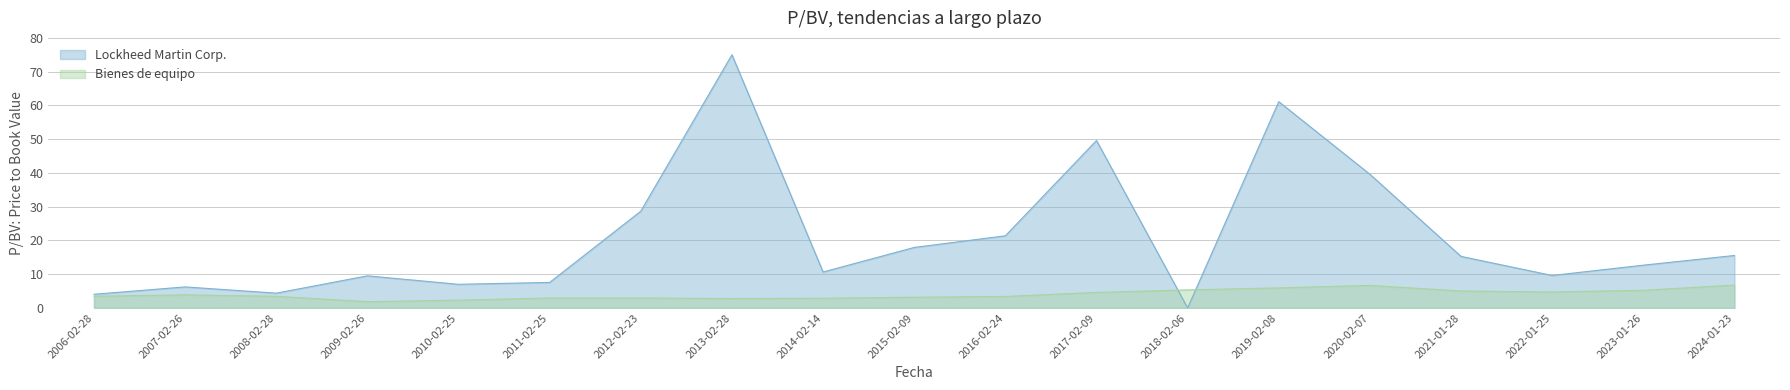

Which label corresponds to the largest value in the chart?

2013-02-28